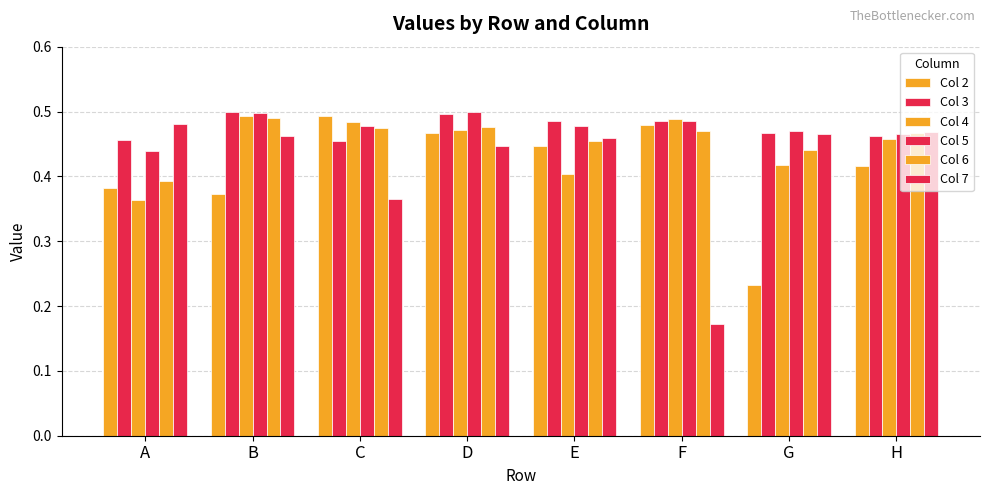

What is the average value of the Col 2 series?

0.4